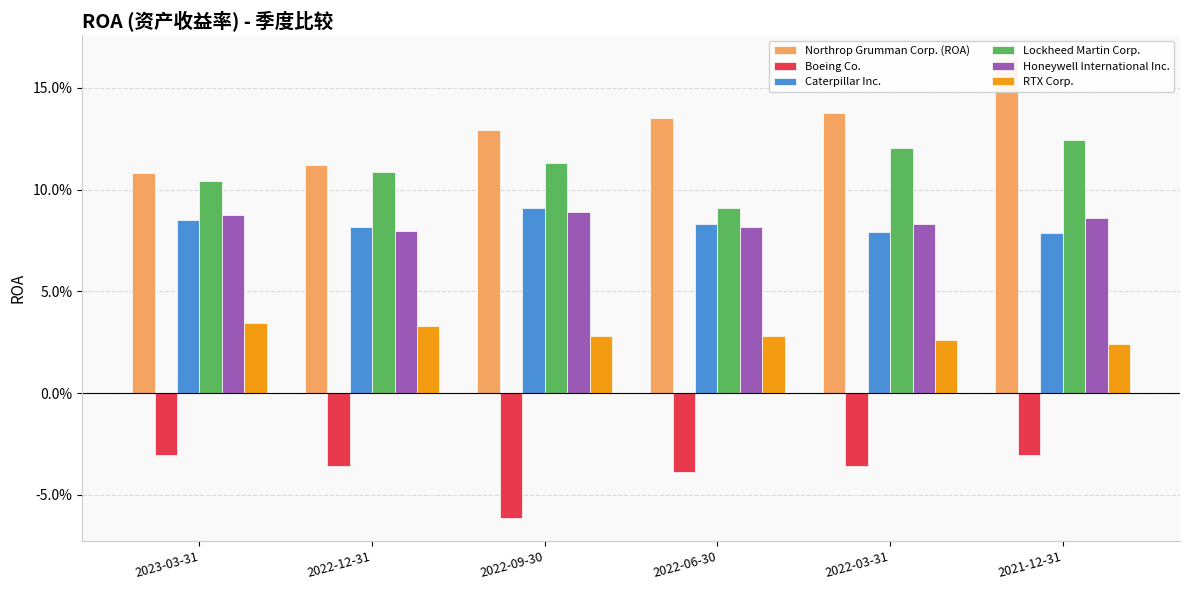

Is the value of RTX Corp. at 2022-03-31 greater than the value of Lockheed Martin Corp. at 2022-09-30?

No